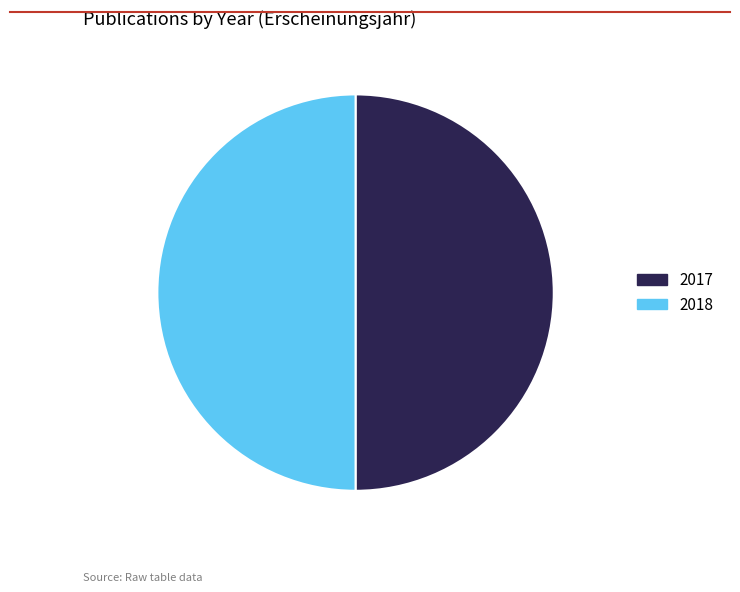

How many slices are in this pie chart?

2